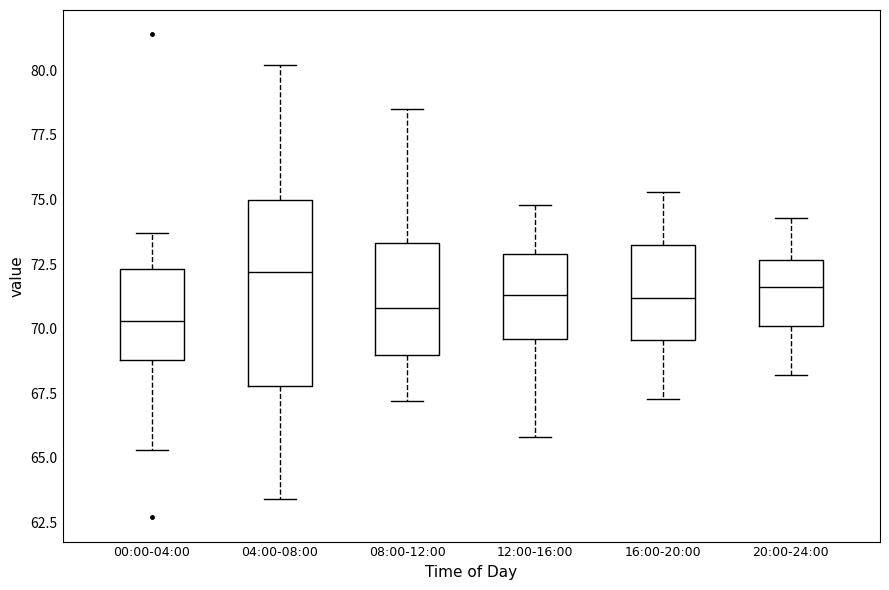

Comparing the boxes themselves (not the whiskers), which one is the tallest?

04:00-08:00